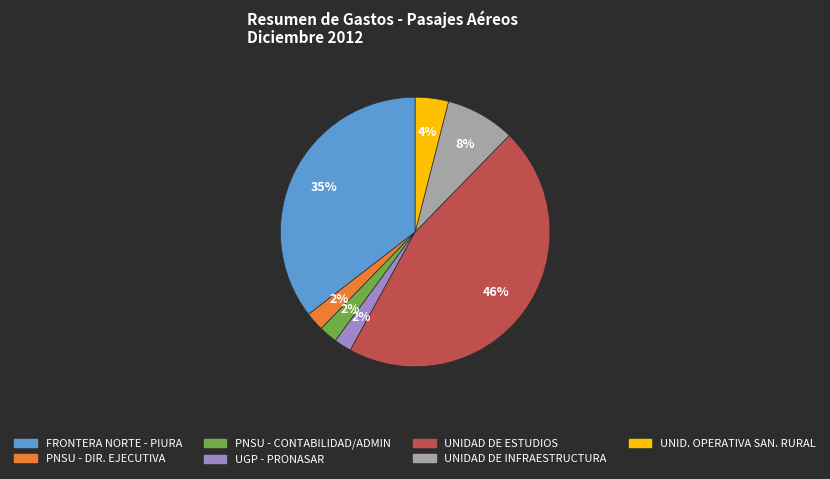

To the nearest percent, what portion does FRONTERA NORTE - PIURA represent?

35%